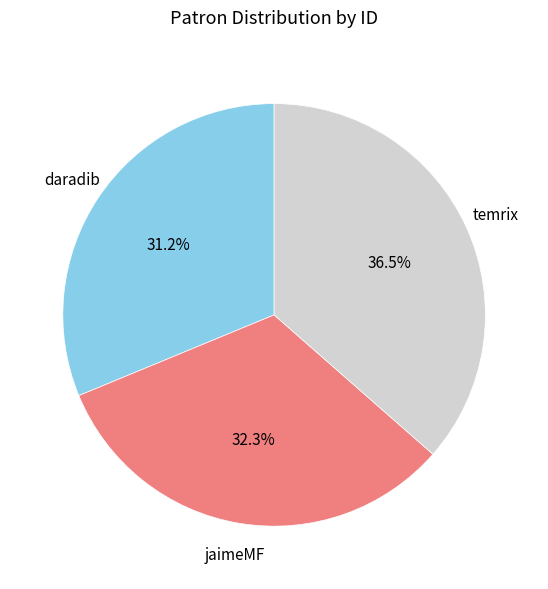

Which has a higher value, daradib or jaimeMF?

jaimeMF